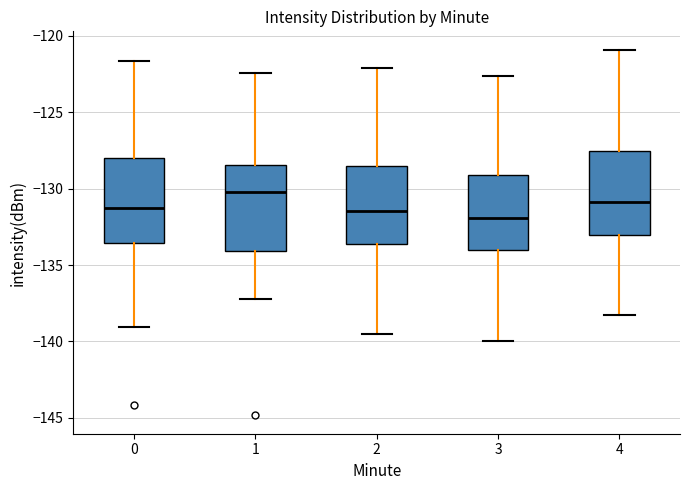

Where is the lower edge of the box at x = 2 on the y-axis? The values are not printed on the chart, so give them approximately, as read against the axis.

-133.5